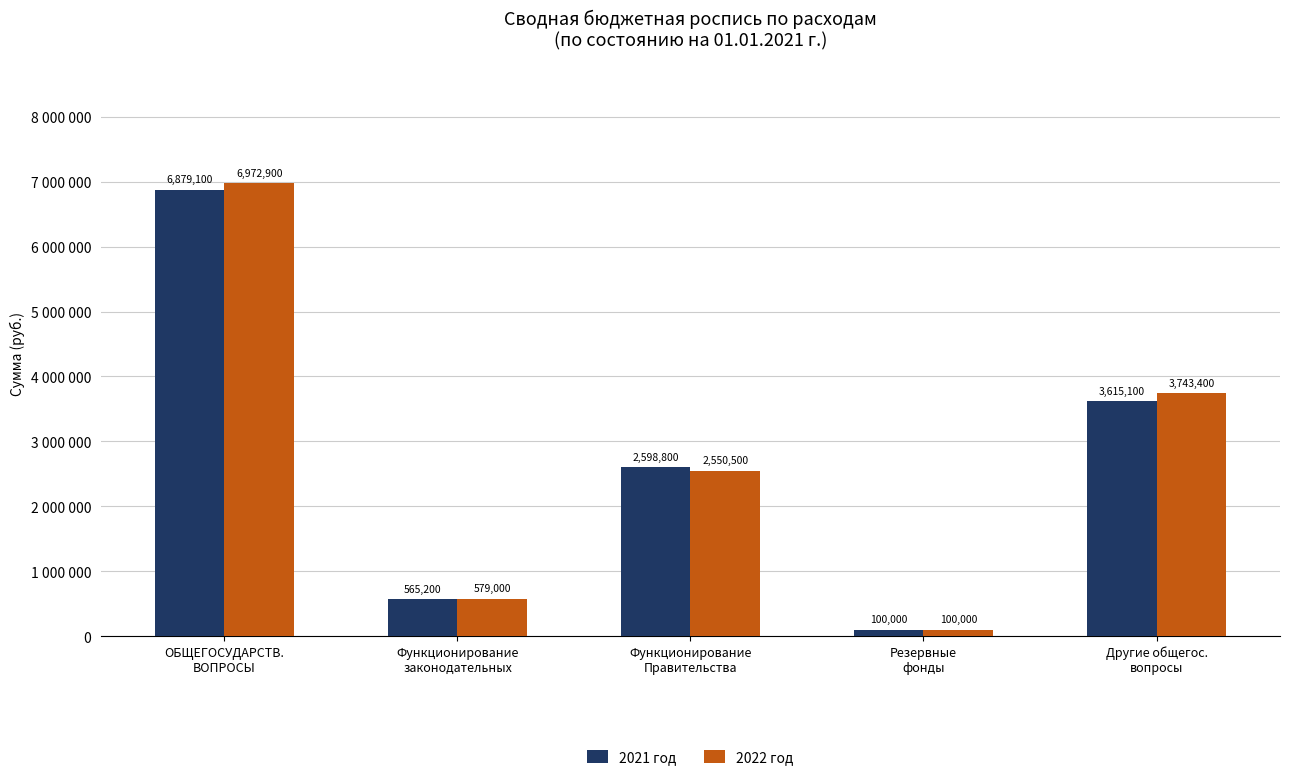

Does the chart contain any negative values?

No